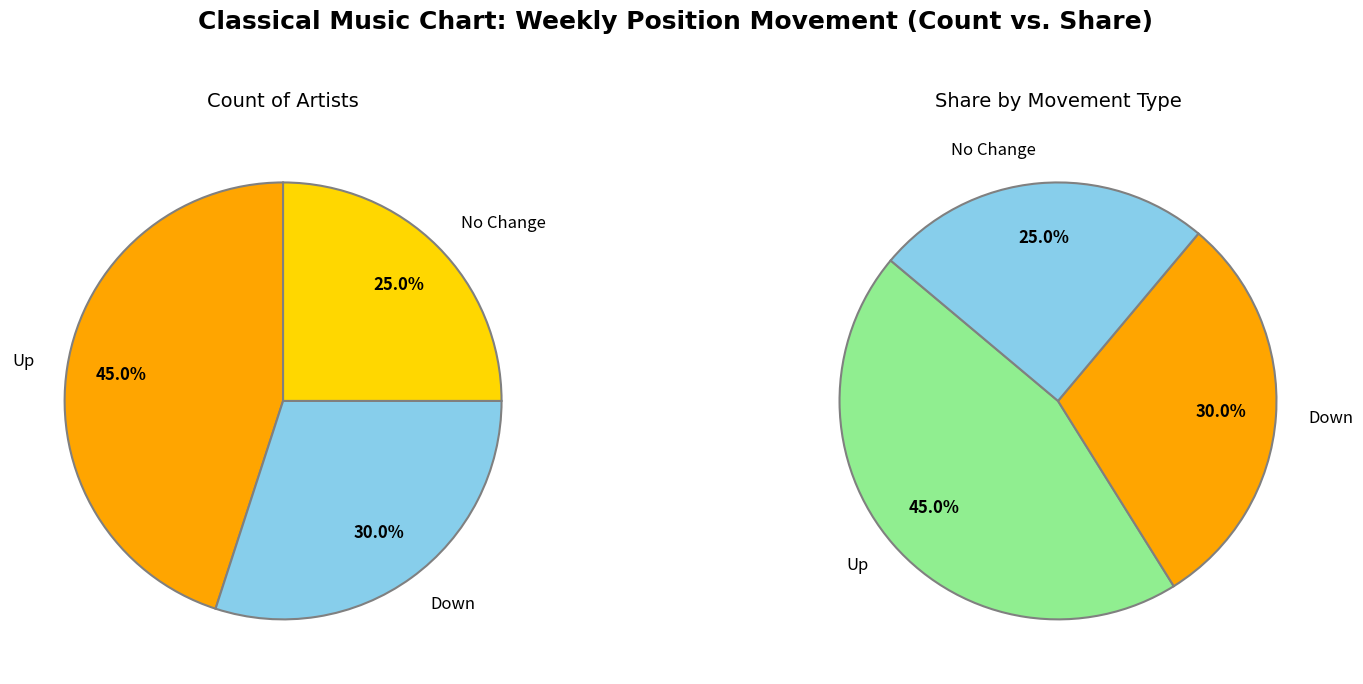

Count the number of slices in the pie.

3